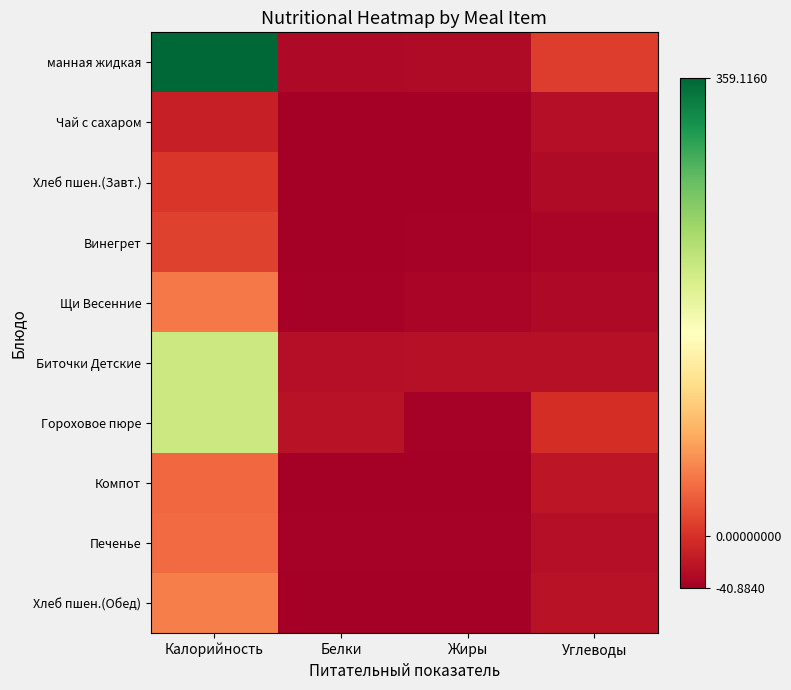

At how many categories does at least one series exceed 7?

2